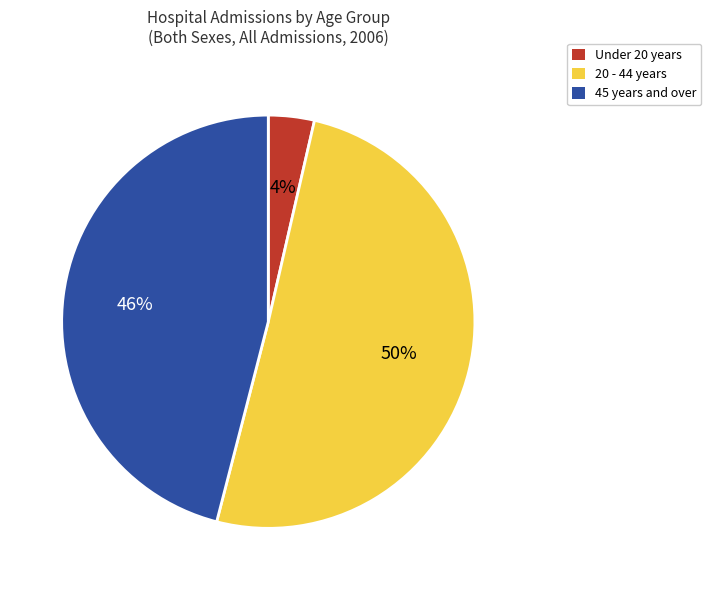

What is the ratio of the value at 45 years and over to the value at 20 - 44 years?

0.9